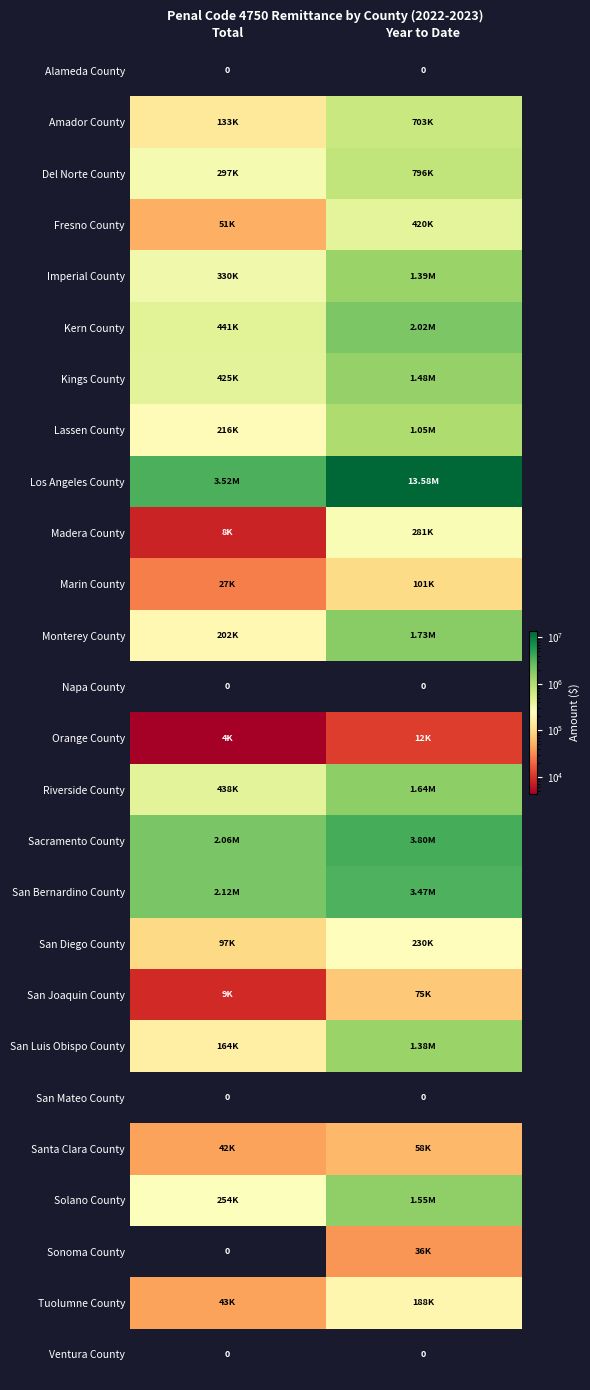

At Year to Date, list the series in order from largest to smallest.

Los Angeles County, Sacramento County, San Bernardino County, Kern County, Monterey County, Riverside County, Solano County, Kings County, Imperial County, San Luis Obispo County, Lassen County, Del Norte County, Amador County, Fresno County, Madera County, San Diego County, Tuolumne County, Marin County, San Joaquin County, Santa Clara County, Sonoma County, Orange County, Alameda County, Napa County, San Mateo County, Ventura County